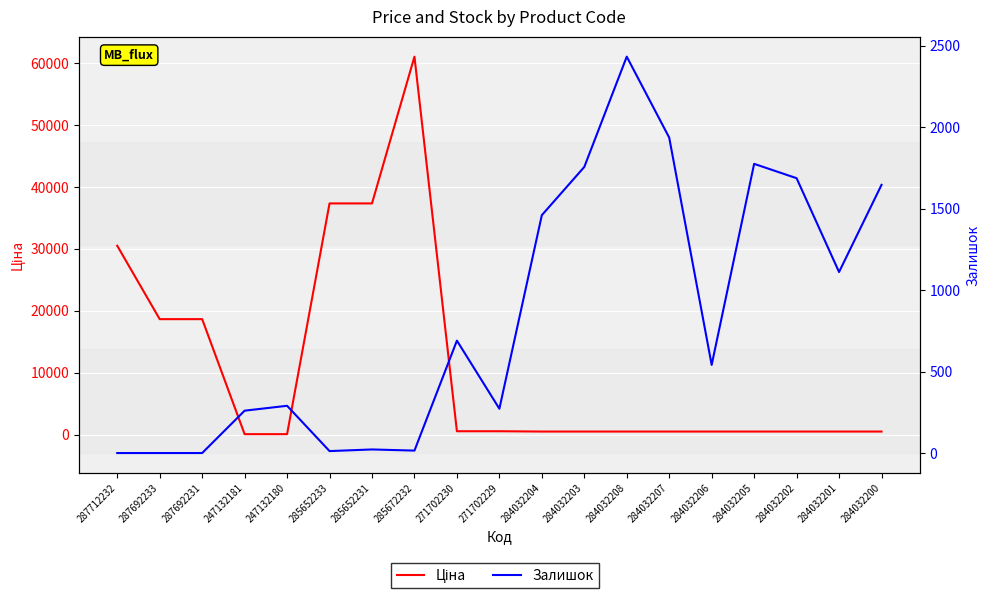

What value does the Ціна series have at 271702229?

586.0